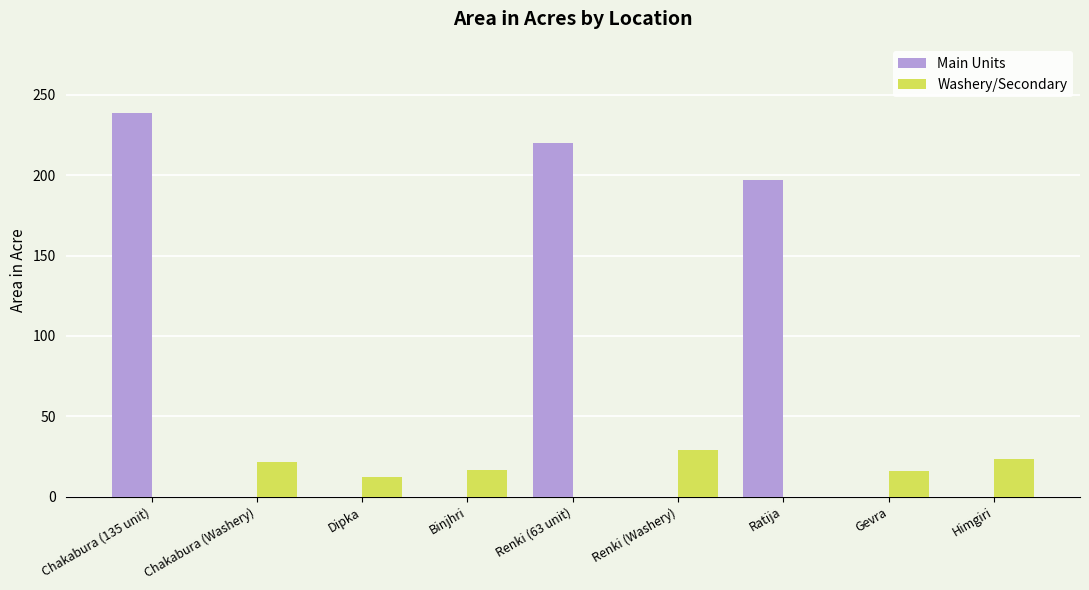

Is the value of Washery/Secondary at Gevra greater than the value of Main Units at Binjhri?

Yes